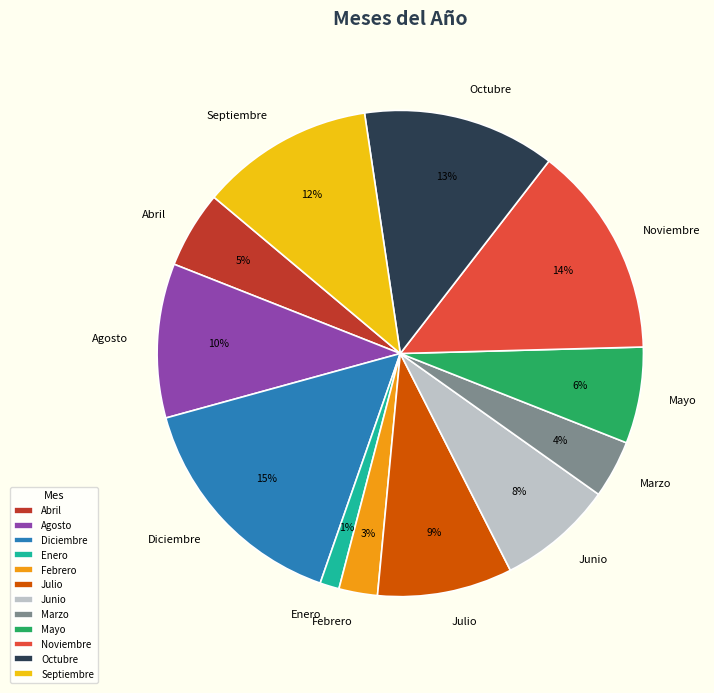

The Enero slice represents 7% of the pie. True or false?

False